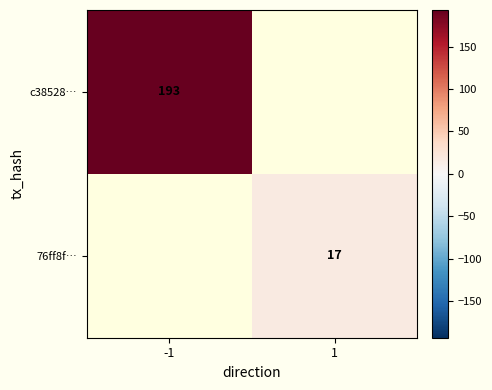

The value of 76ff8f… at 1 is 5. True or false?

False